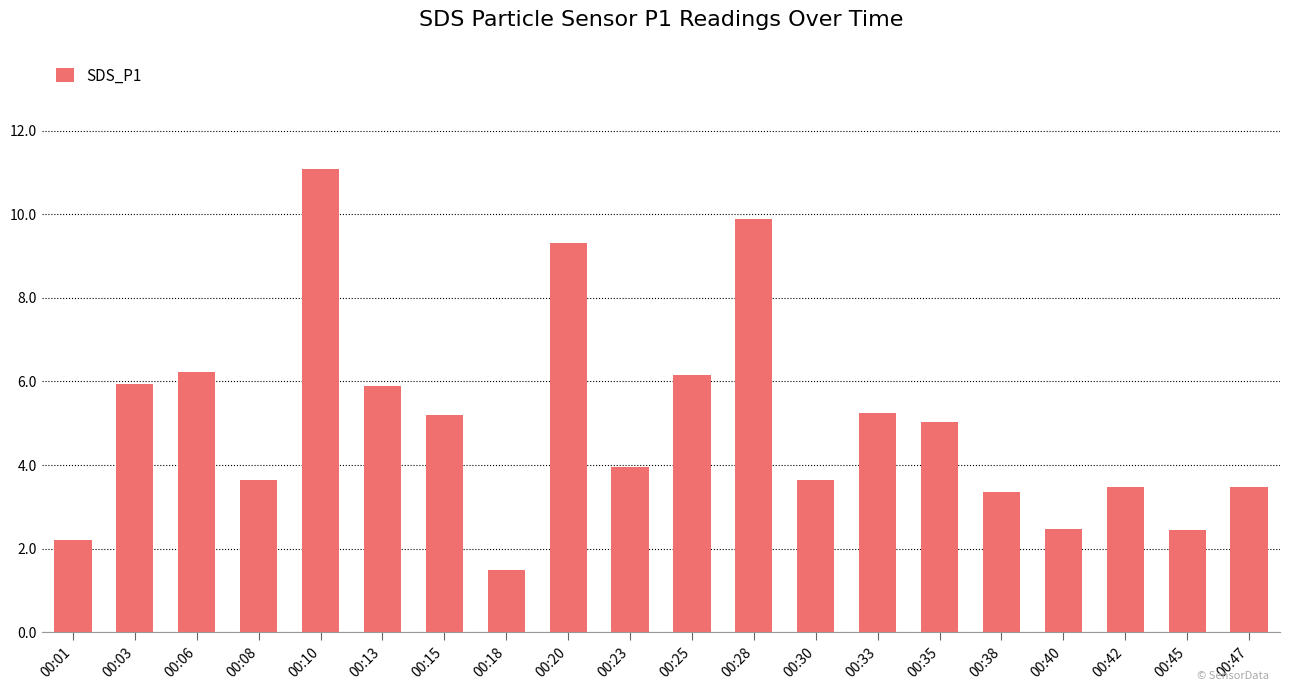

Does the chart contain stacked bars?

No